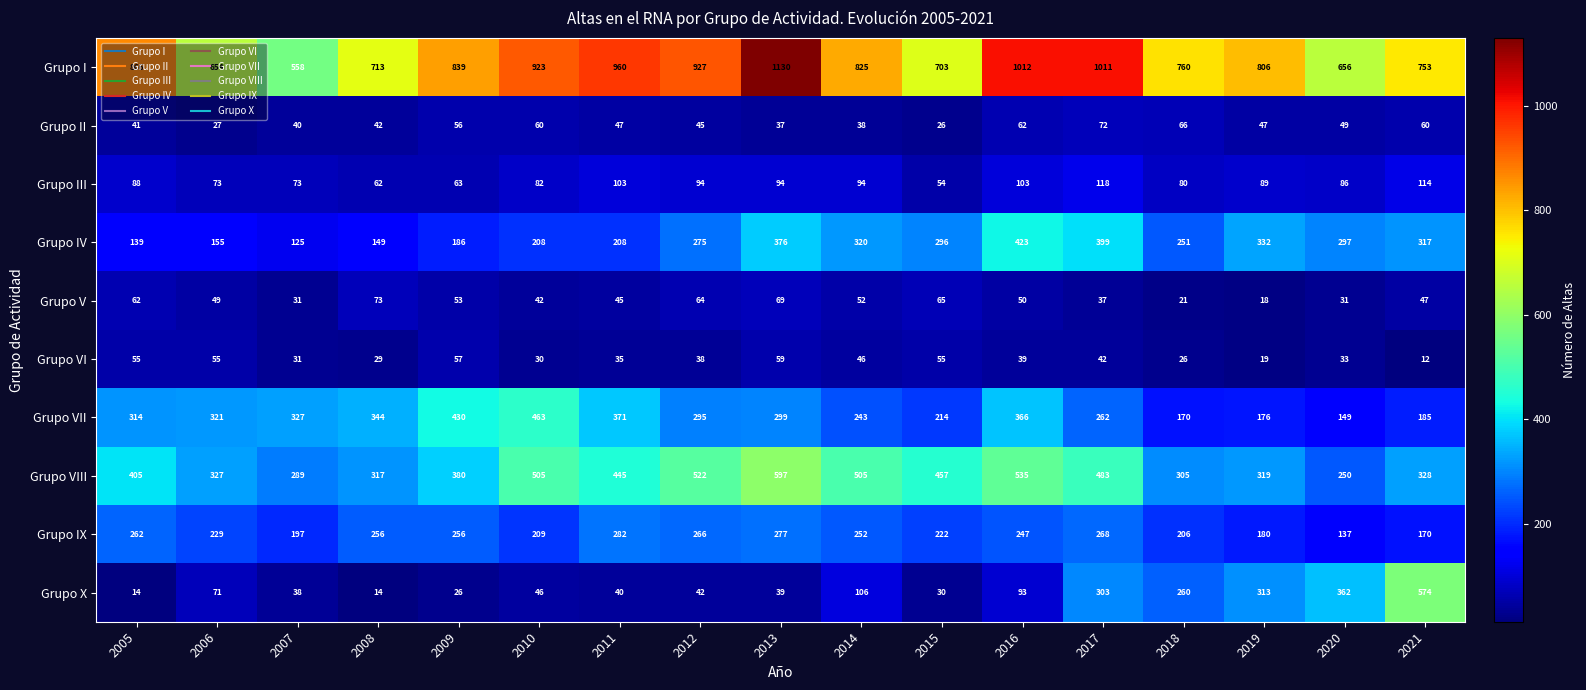

Which series has the widest spread of values?

Grupo I